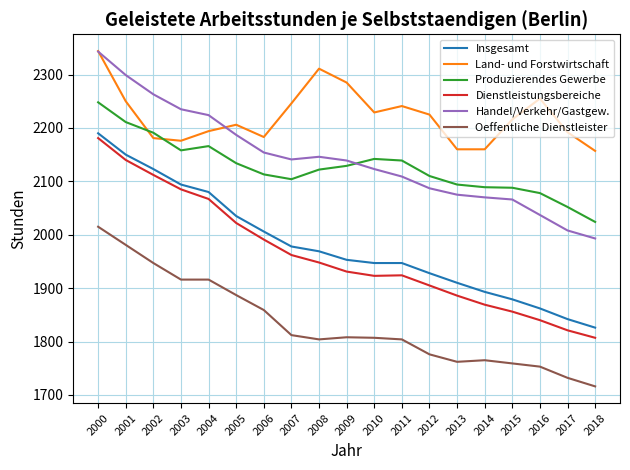

True or false: Insgesamt and Dienstleistungsbereiche intersect in this chart.

False